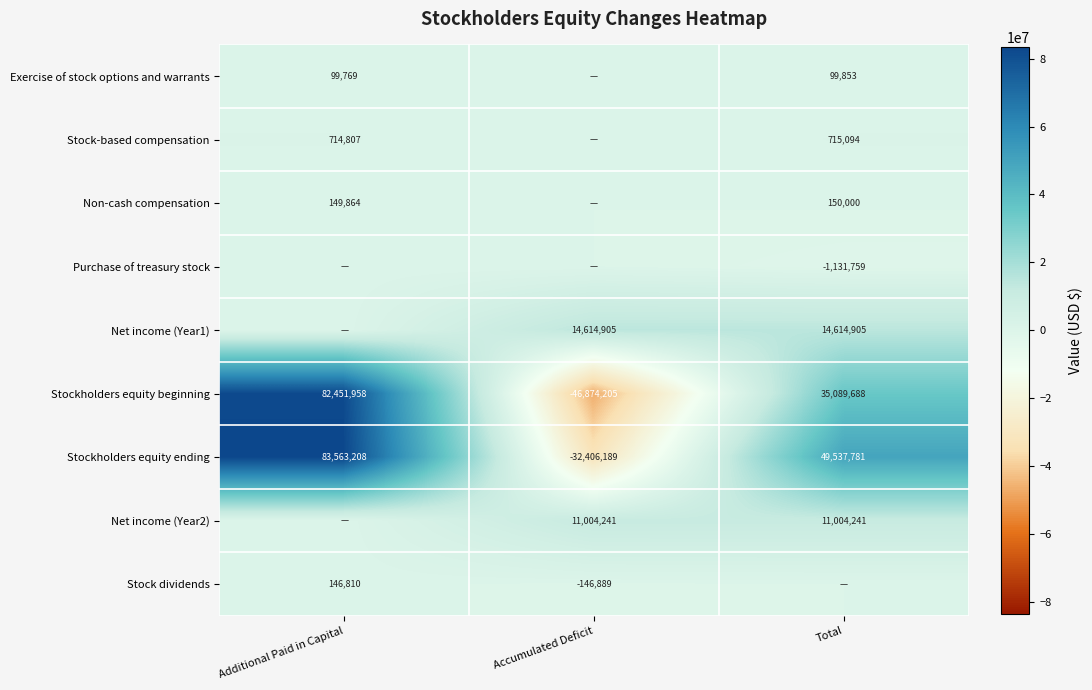

The Purchase of treasury stock series shows -504218 at Total. True or false?

False